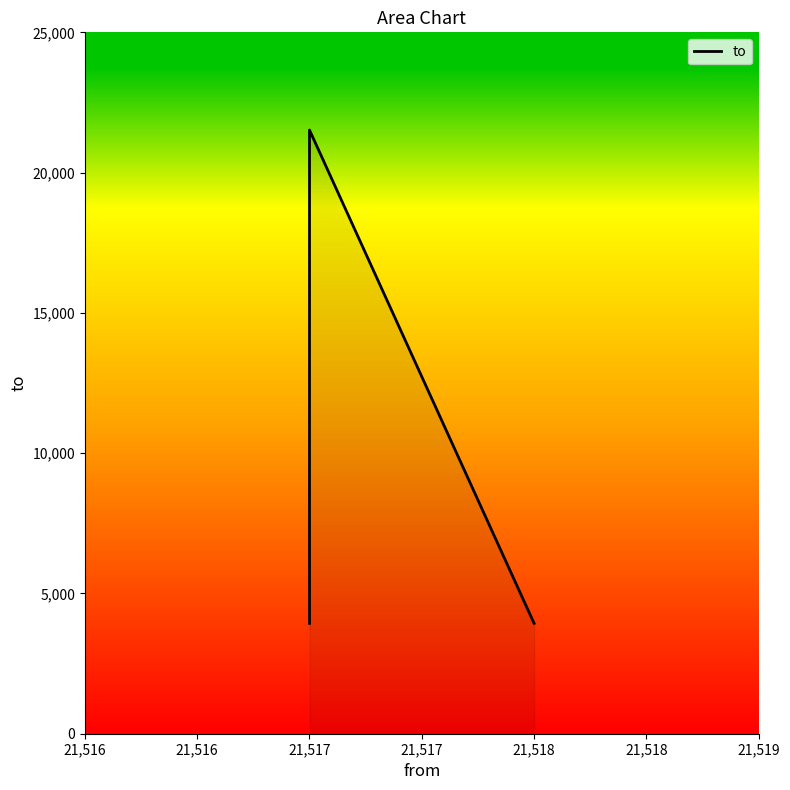

What is the sum of the values at 21,518 and 21,517?

7866